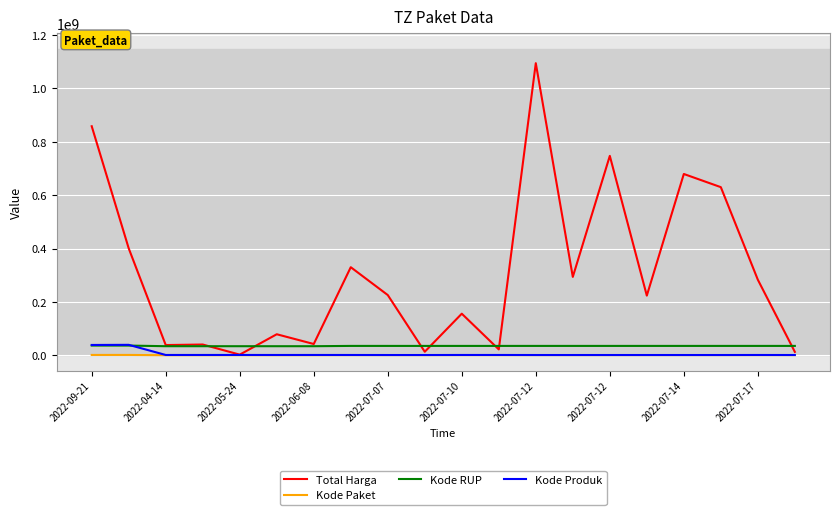

Which series has the widest spread of values?

Total Harga